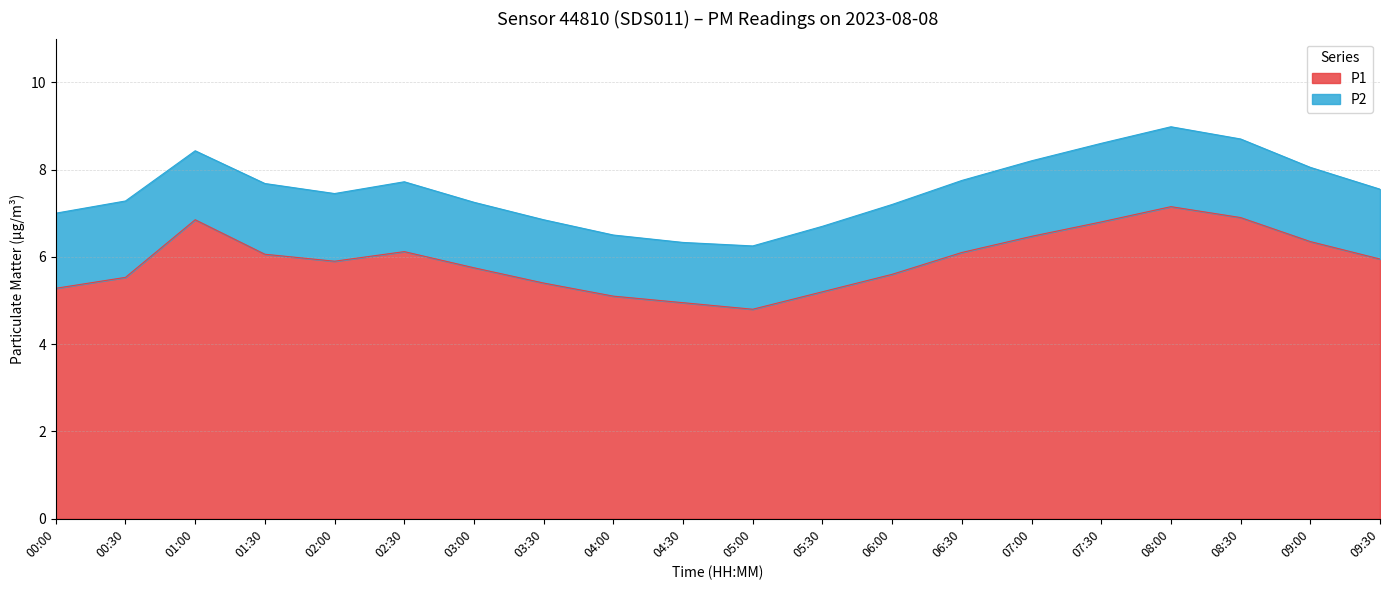

What is the difference between the second highest and minimum values?

2.1